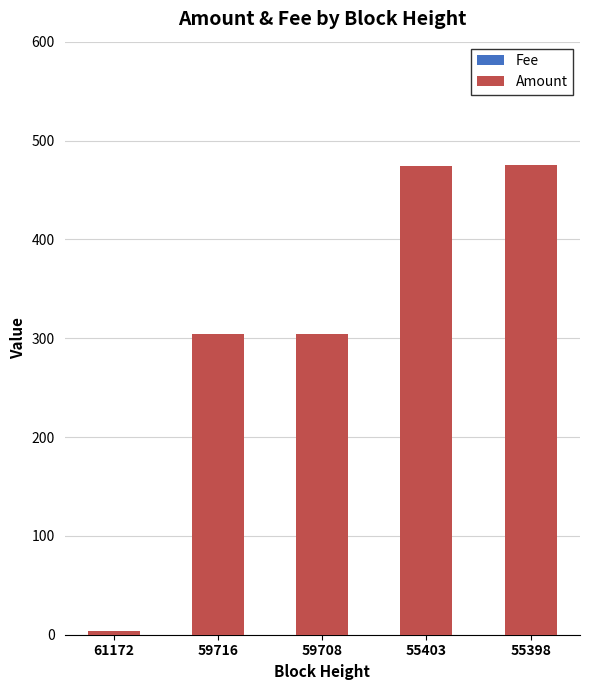

List the series in order of their peak value, lowest first.

Fee, Amount